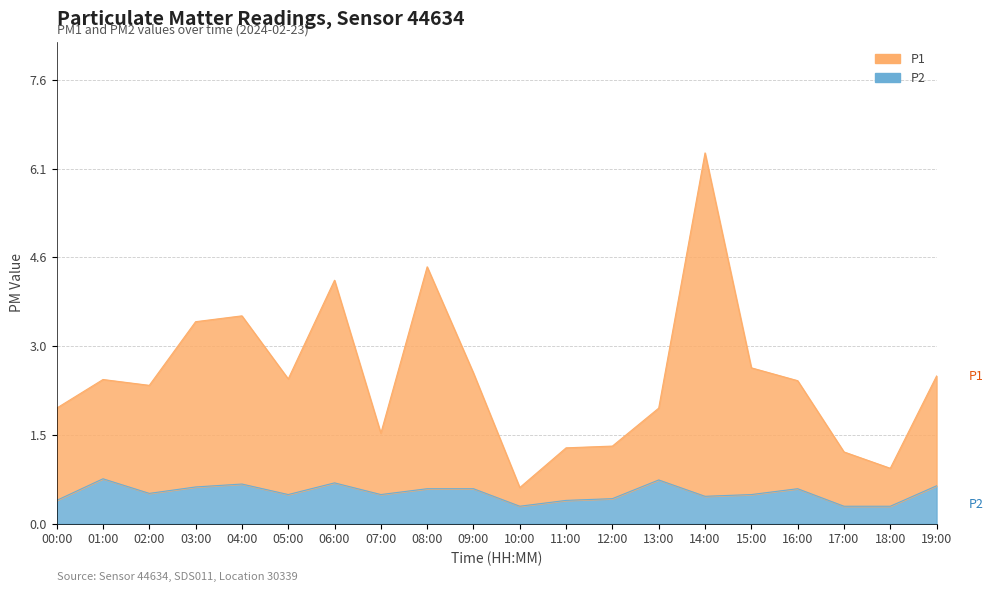

How many lines are shown in the chart?

2